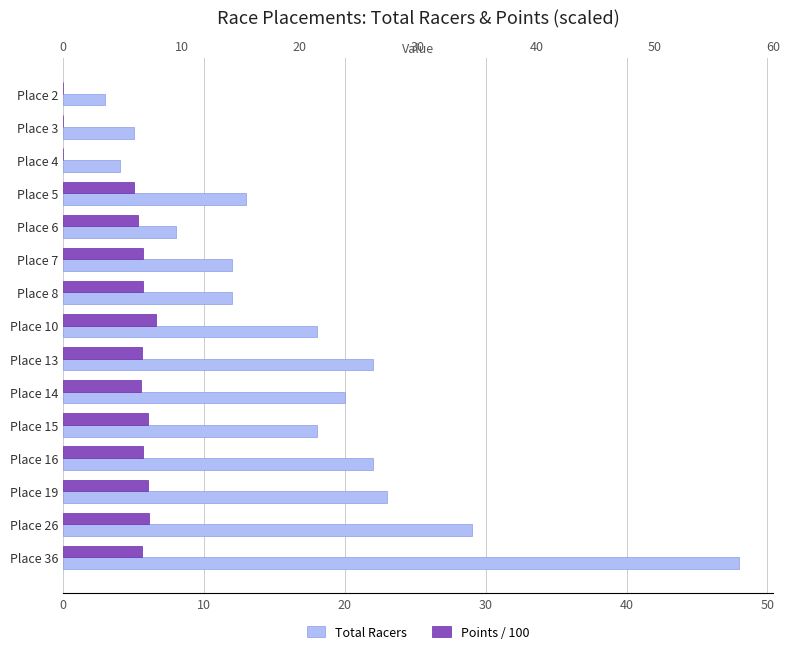

Reading right to left, transcribe all the data shown in this chart.

Total Racers: 48.0	29.0	23.0	22.0	18.0	20.0	22.0	18.0	12.0	12.0	8.0	13.0	4.0	5.0	3.0
Points / 100: 5.6	6.1	6.0	5.6	6.0	5.5	5.6	6.6	5.7	5.7	5.3	5.0	0.0	0.0	0.0